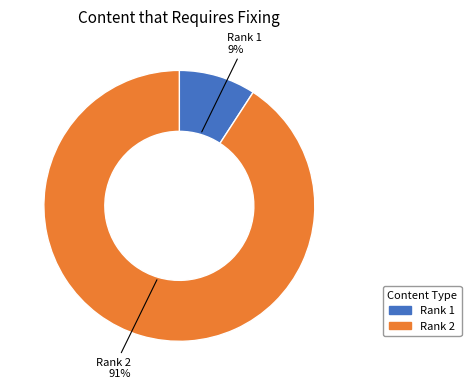

Is the sum of Rank 2 and Rank 1 greater than half?

Yes